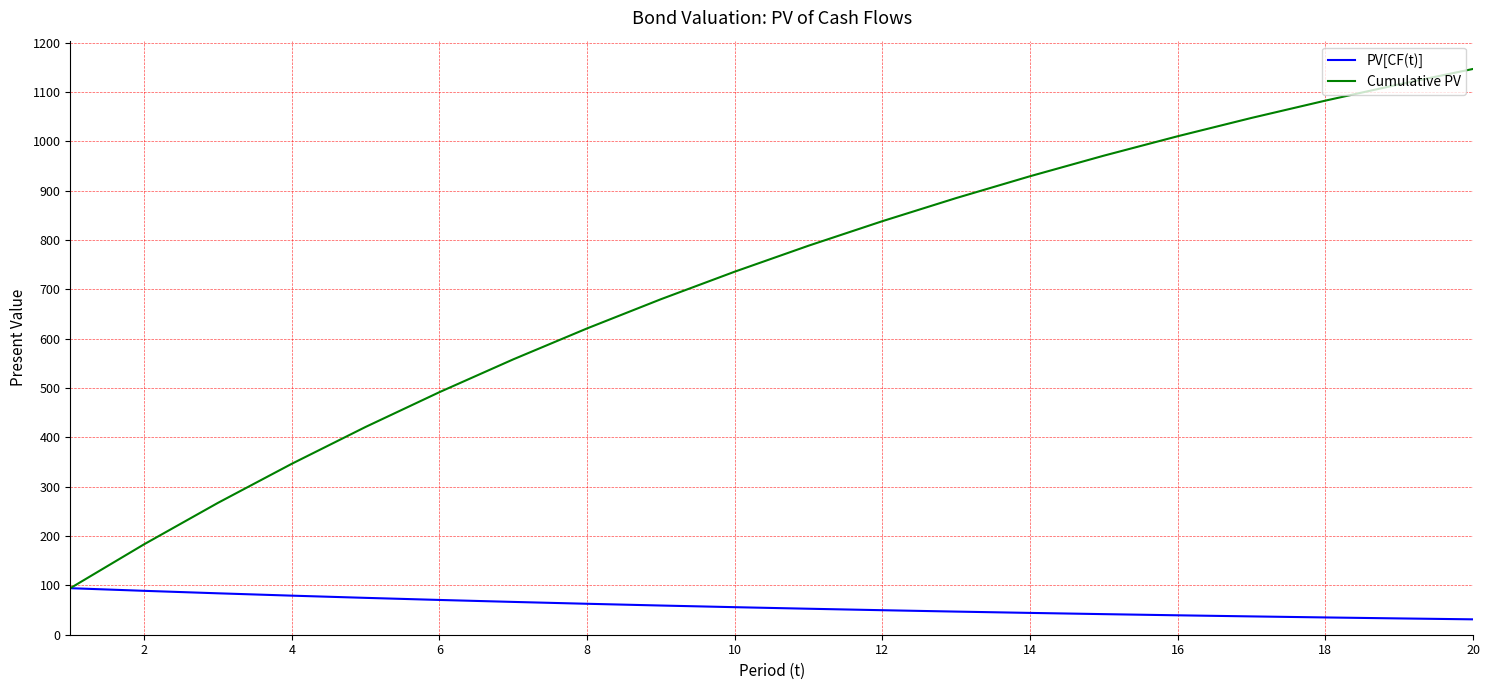

Which series has the widest spread of values?

Cumulative PV